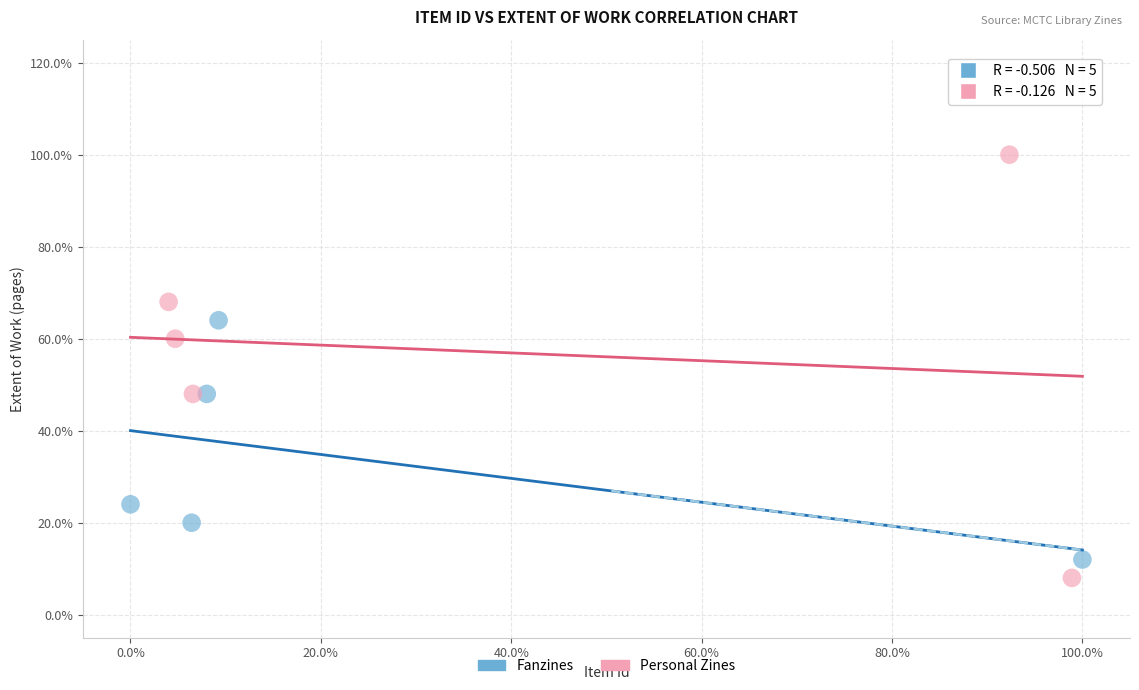

What are all the series names shown in the legend?

Fanzines, Personal Zines